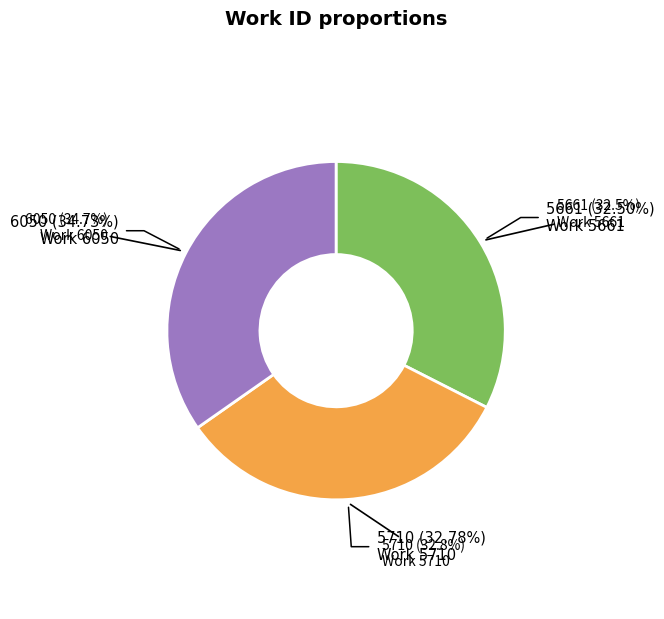

To the nearest percent, what is the difference between the Work 5710 and Work 6050 slice percentages?

2%